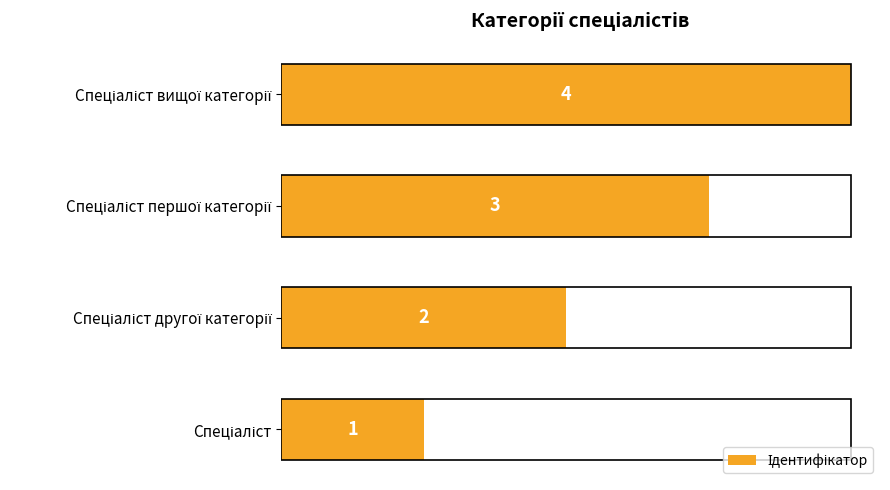

What is the maximum value shown in the chart?

4